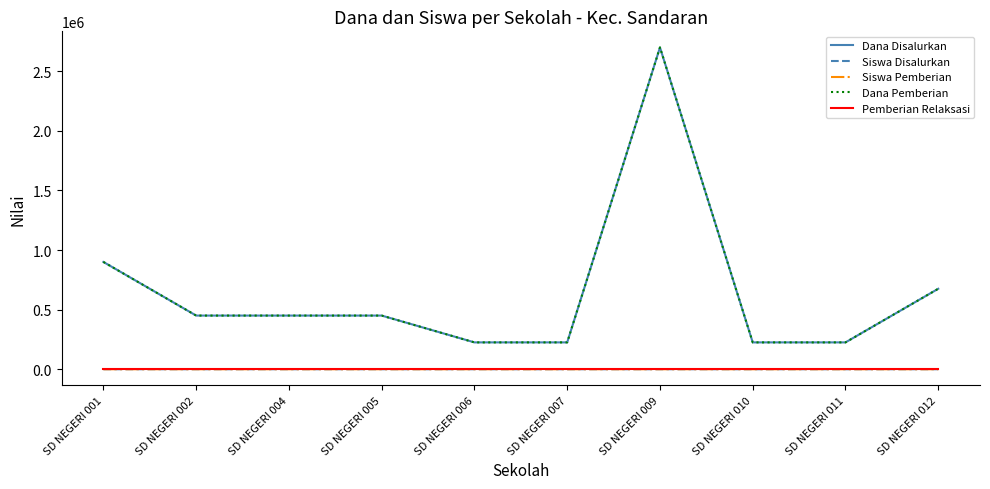

What is the value of the Siswa Pemberian point at the 2nd from the left?

2